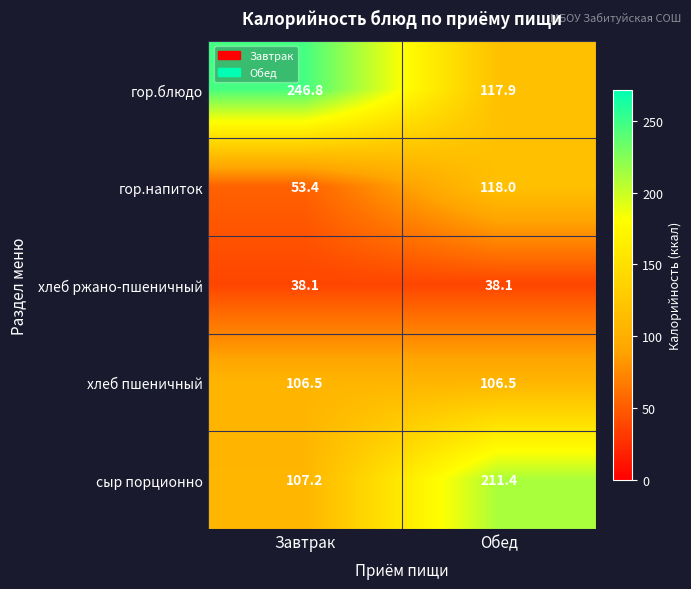

Rank the categories by гор.напиток value from lowest to highest.

Завтрак, Обед